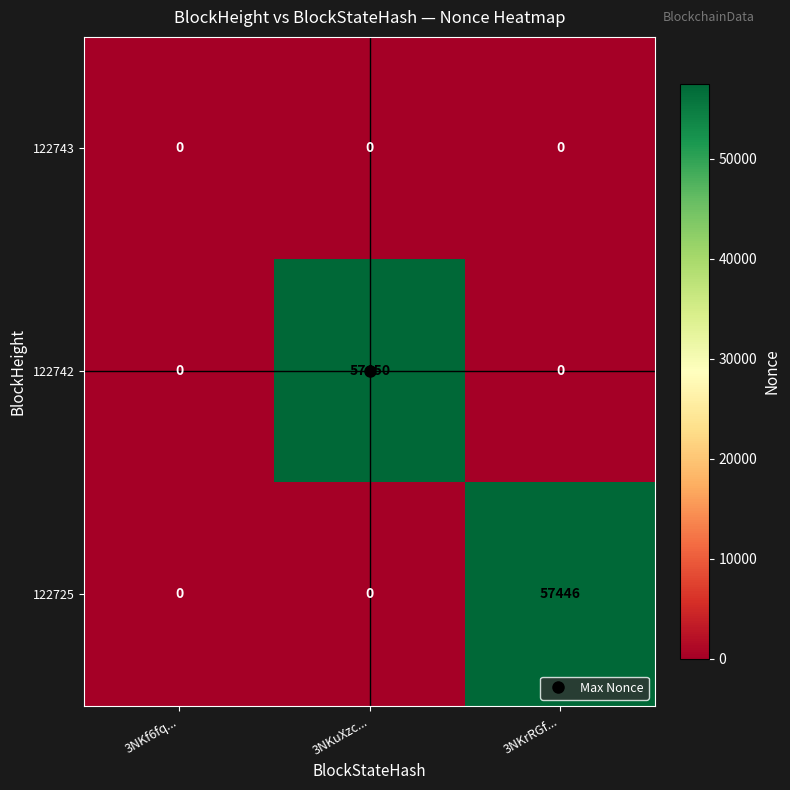

How many data points does each series have?

3